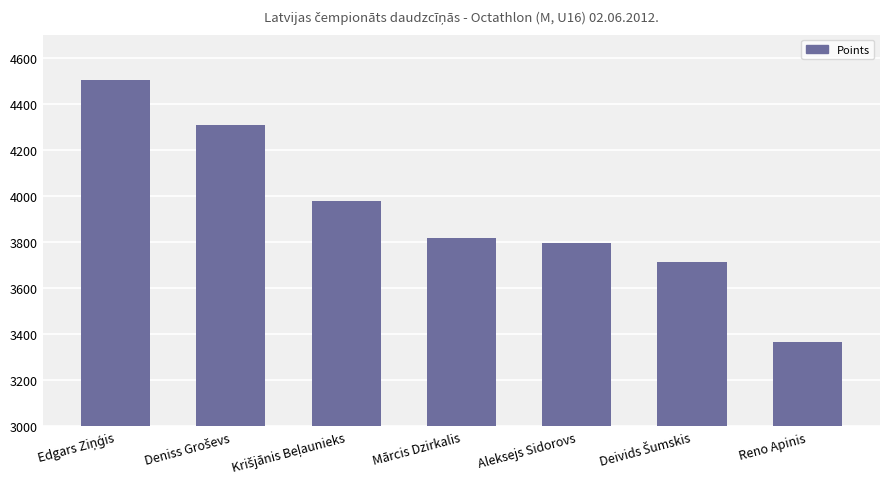

Between Reno Apinis and Aleksejs Sidorovs, which is larger?

Aleksejs Sidorovs